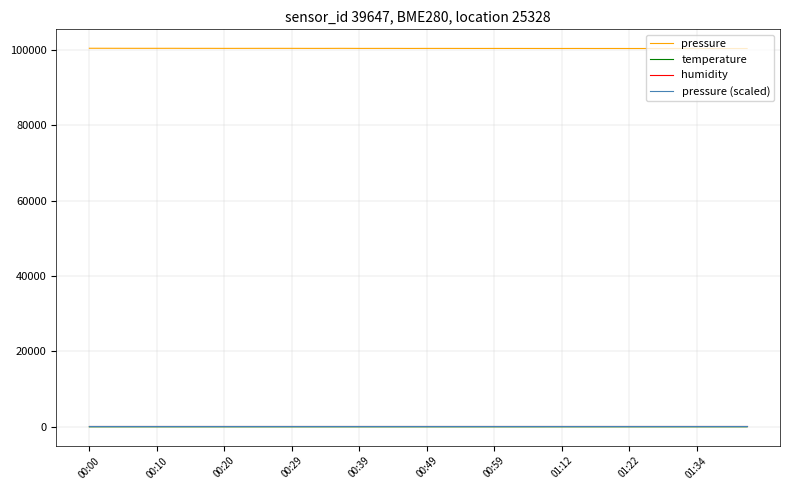

True or false: humidity and pressure cross at least once.

False